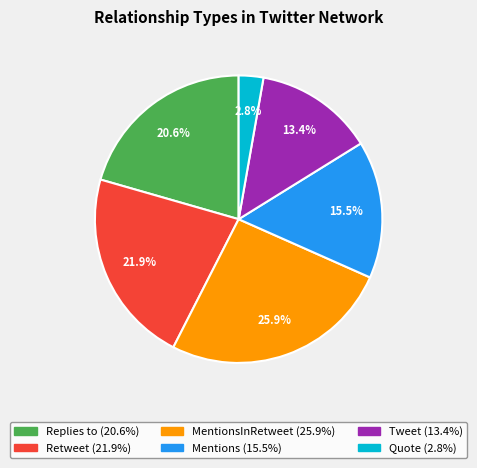

Does any single category account for the majority?

No